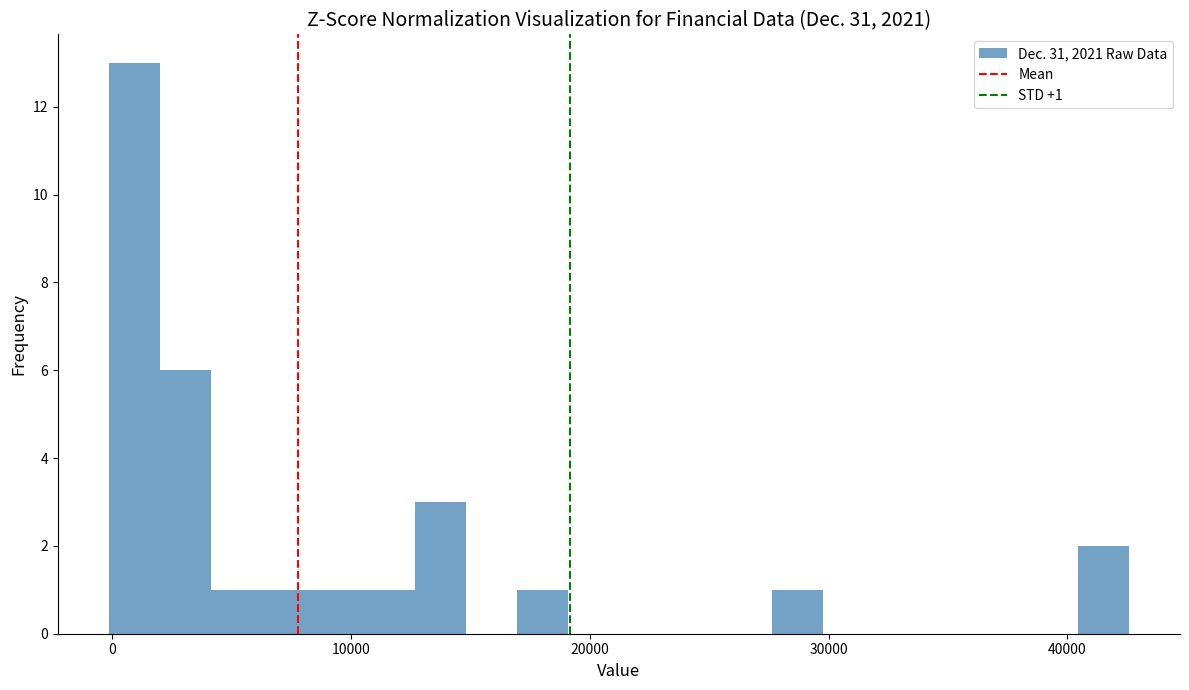

Around what value on the x-axis is the tallest bar? Give the approximate position of its centre, as read against the axis.

1000